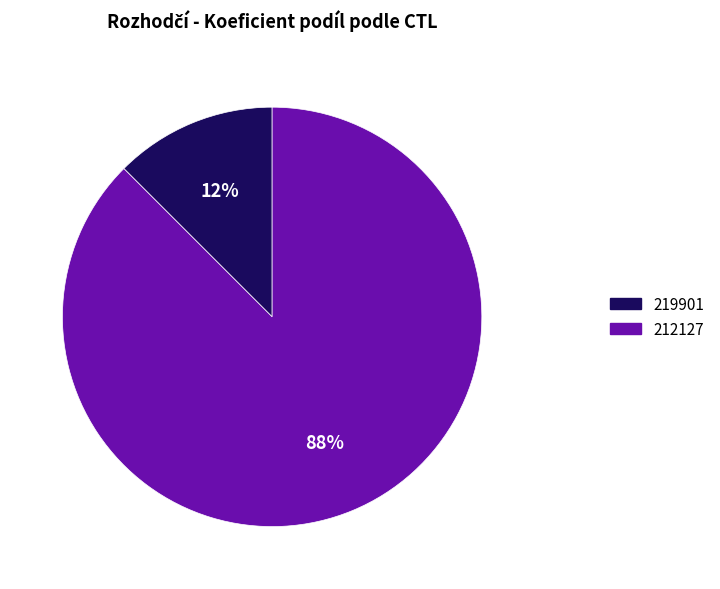

To the nearest percent, what is the combined percentage of 212127 and 219901?

100%